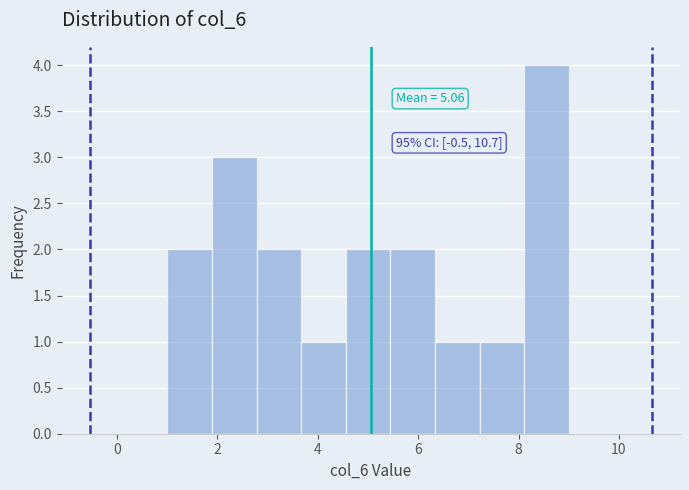

Over which range of the x-axis is the bar tallest?

8.2 to 9.0